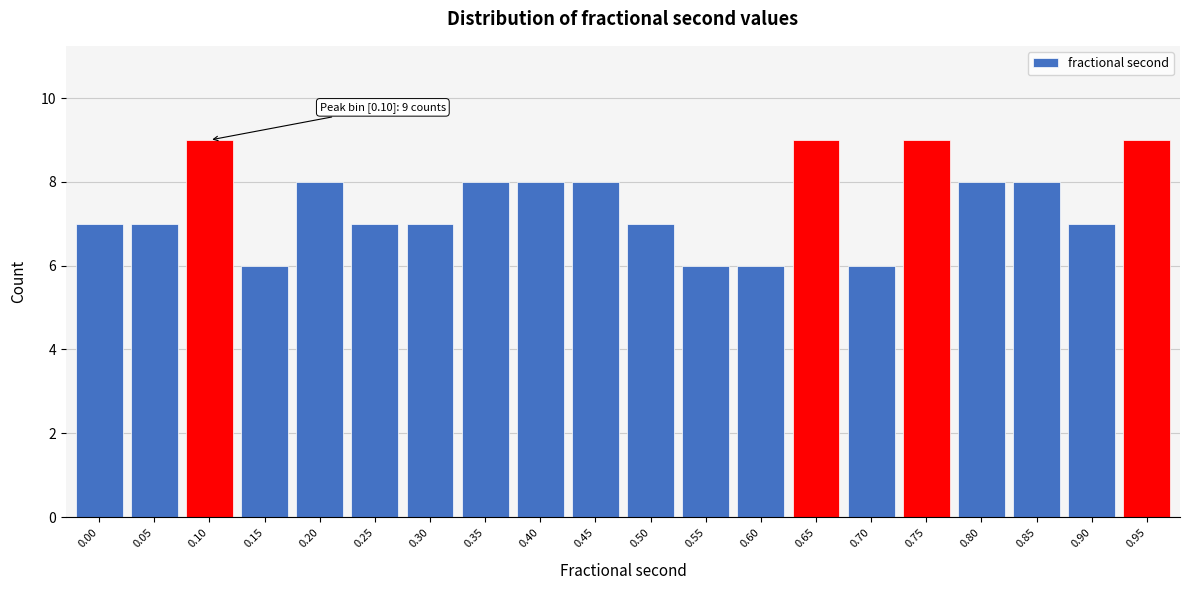

Reading right to left, transcribe all the data shown in this chart.

9	7	8	8	9	6	9	6	6	7	8	8	8	7	7	8	6	9	7	7